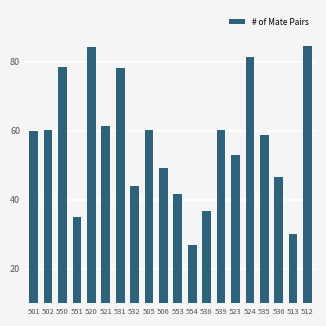

What is the label of the 2nd bar from the left?

502